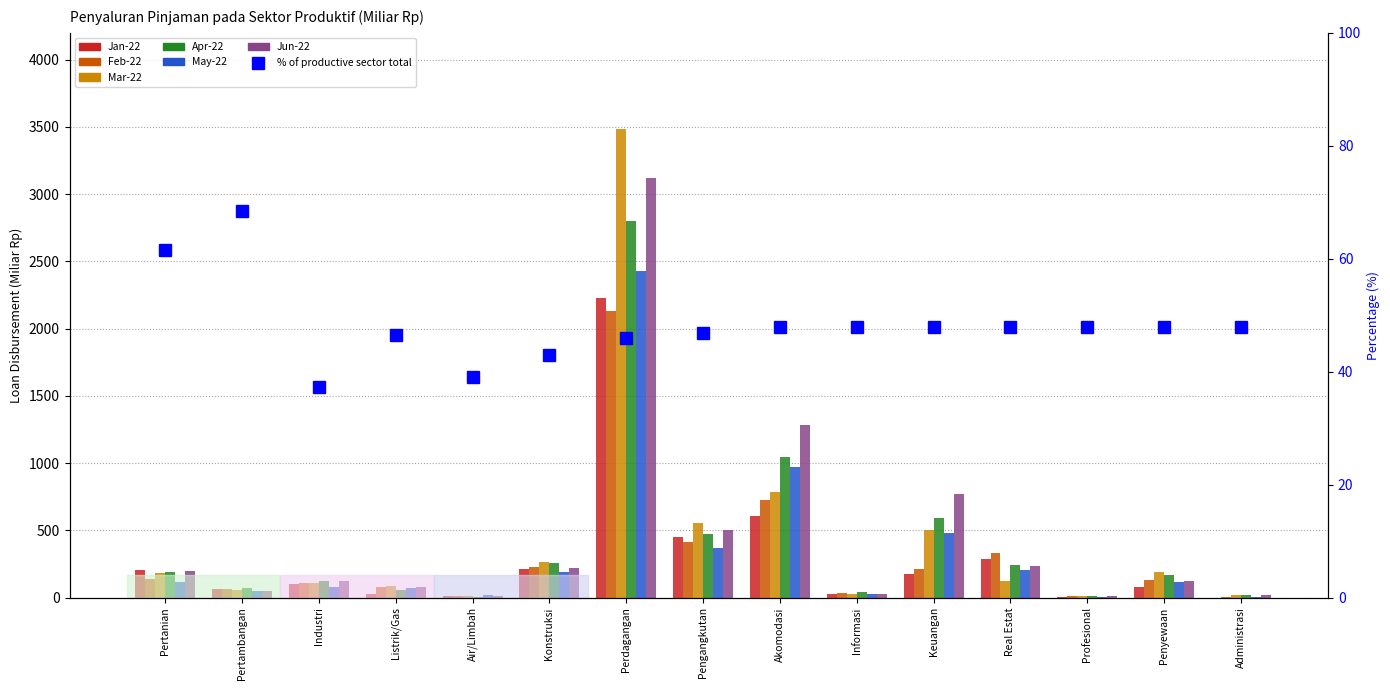

Are the bars horizontal?

No